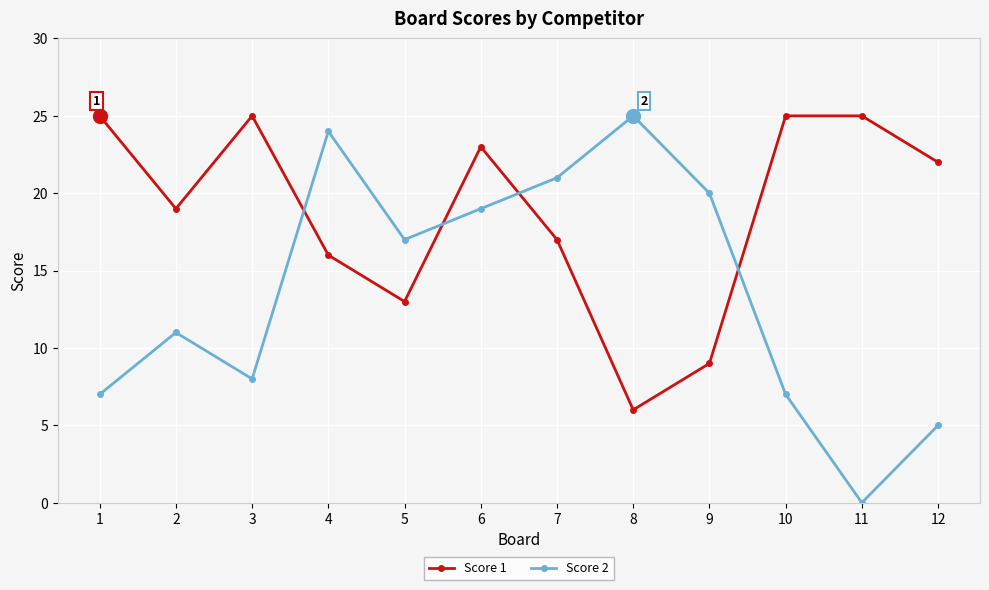

True or false: Score 1 and Score 2 intersect in this chart.

True